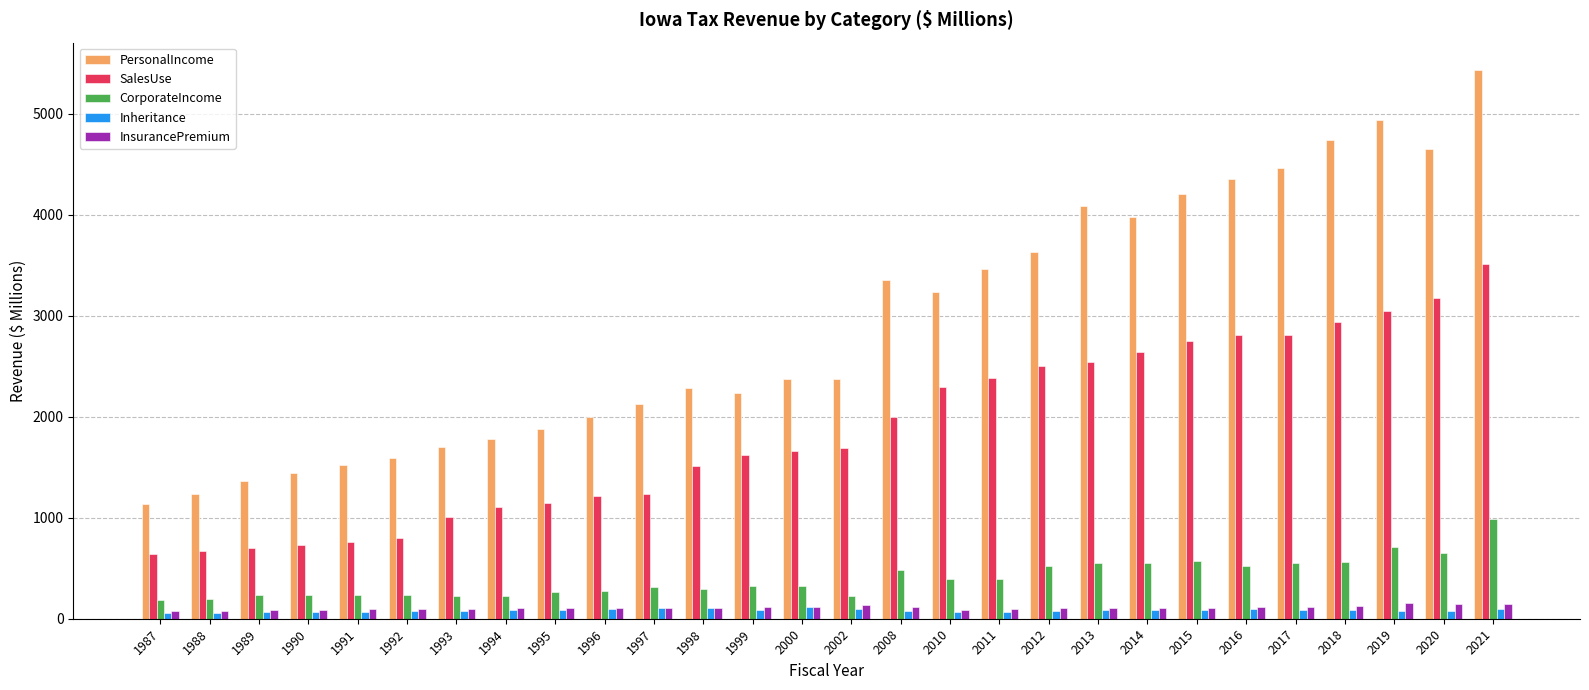

What are all the series names shown in the legend?

PersonalIncome, SalesUse, CorporateIncome, Inheritance, InsurancePremium